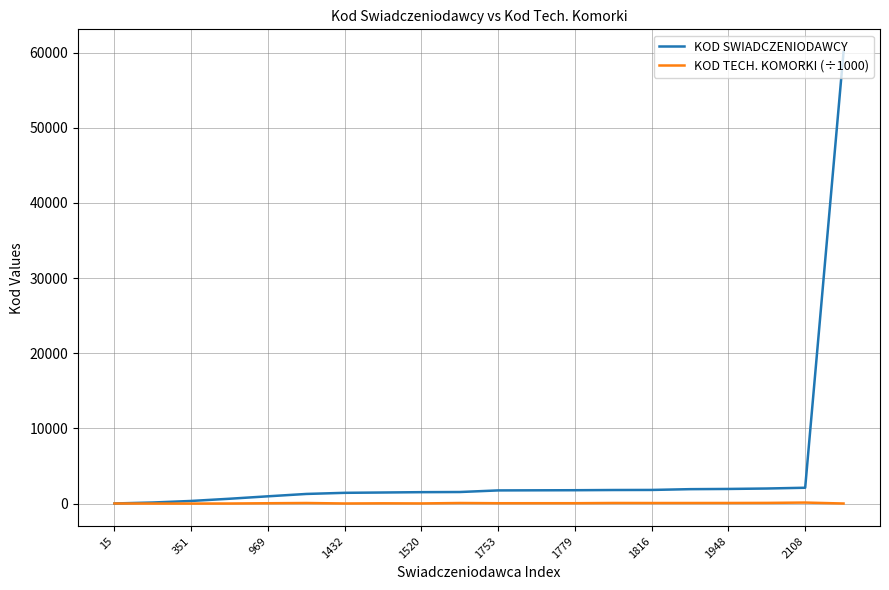

Rank the series by their maximum value, from lowest to highest.

KOD TECH. KOMORKI (÷1000), KOD SWIADCZENIODAWCY